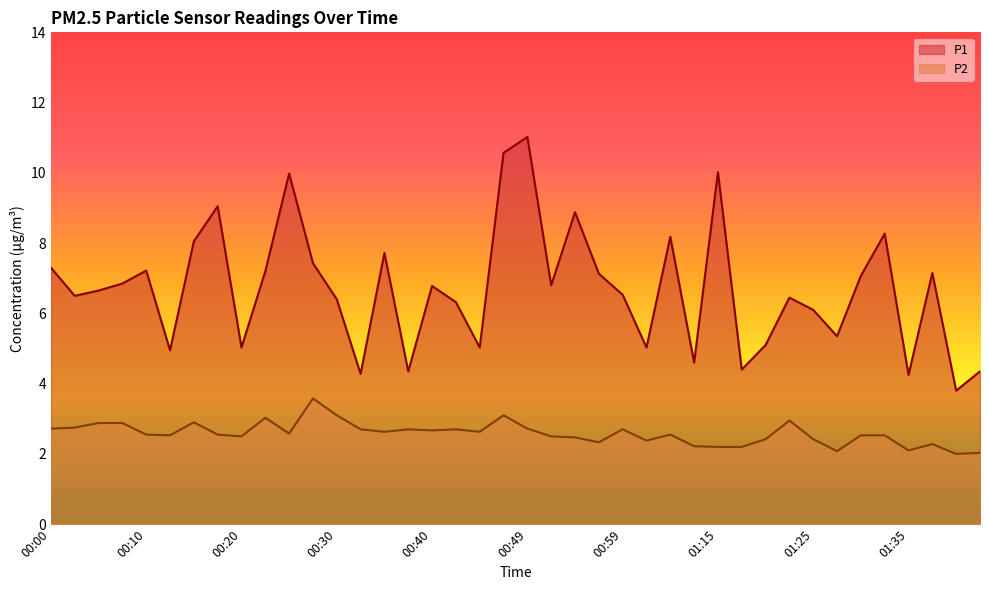

Does the chart have visible grid lines?

No